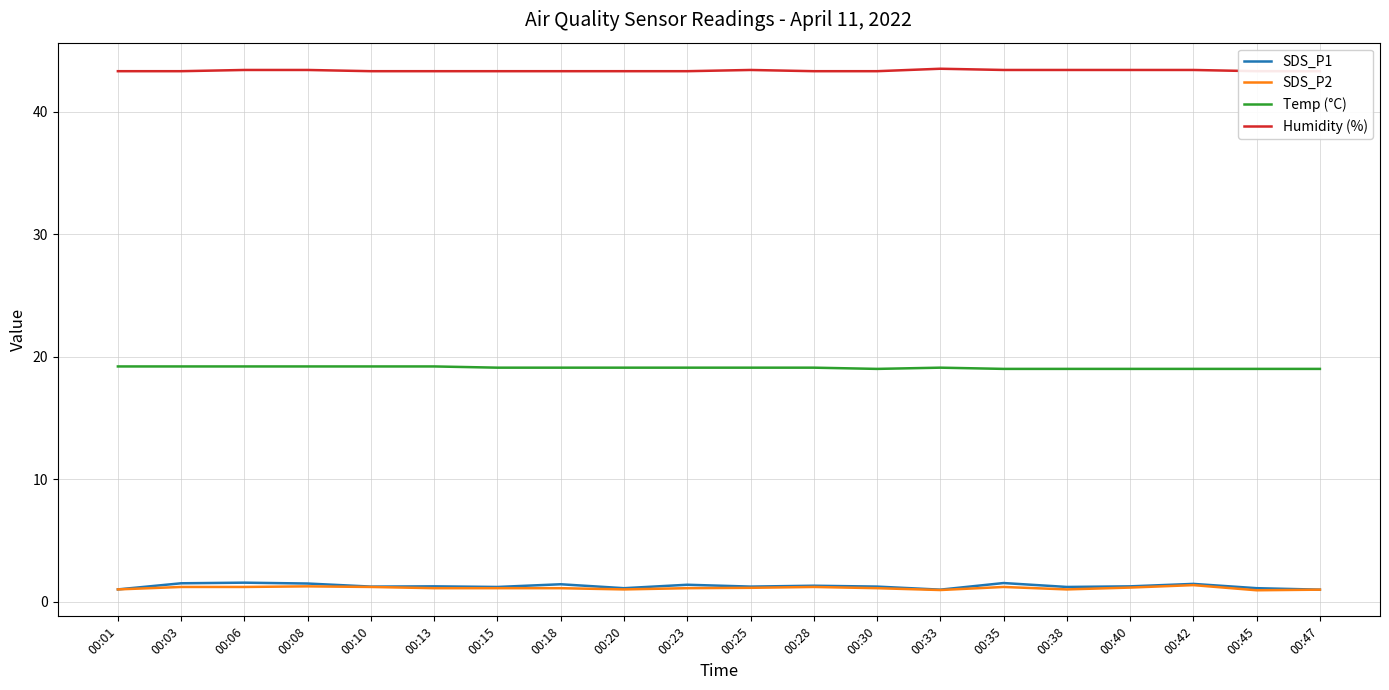

What is the value of the SDS_P2 point at the 9th from the left?

1.0